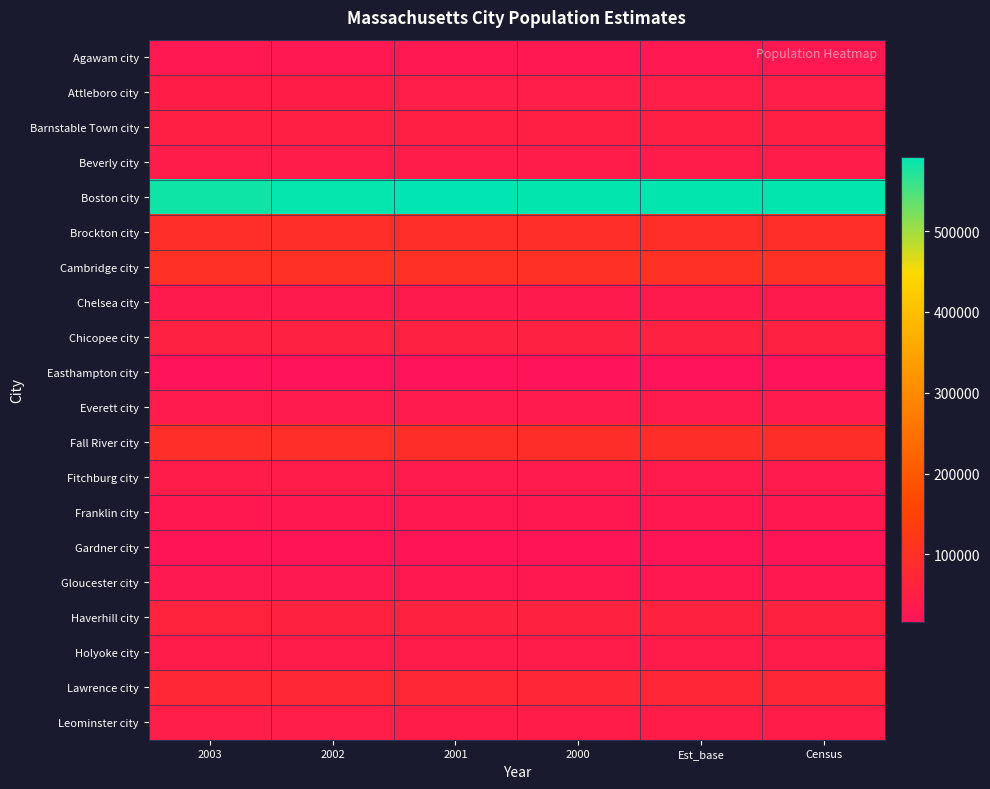

Which series has the widest spread of values?

Boston city